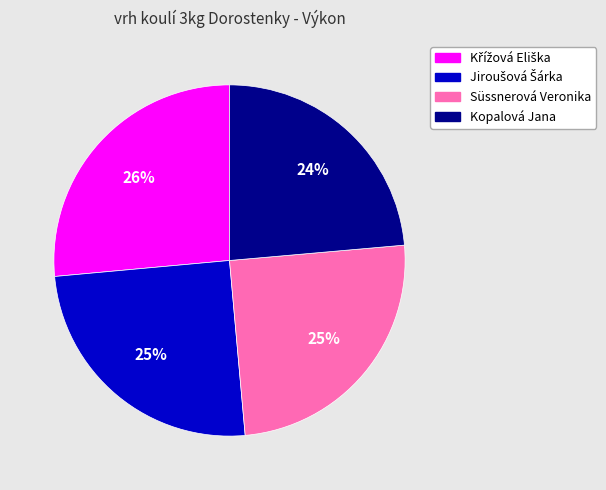

Do Süssnerová Veronika and Kopalová Jana together represent more than half of the pie?

No